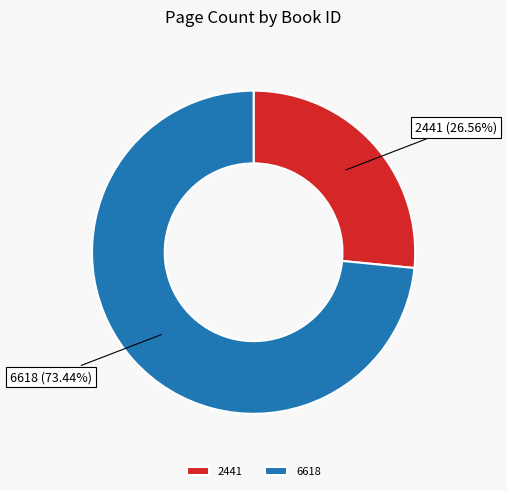

What is the largest slice in the pie chart?

6618